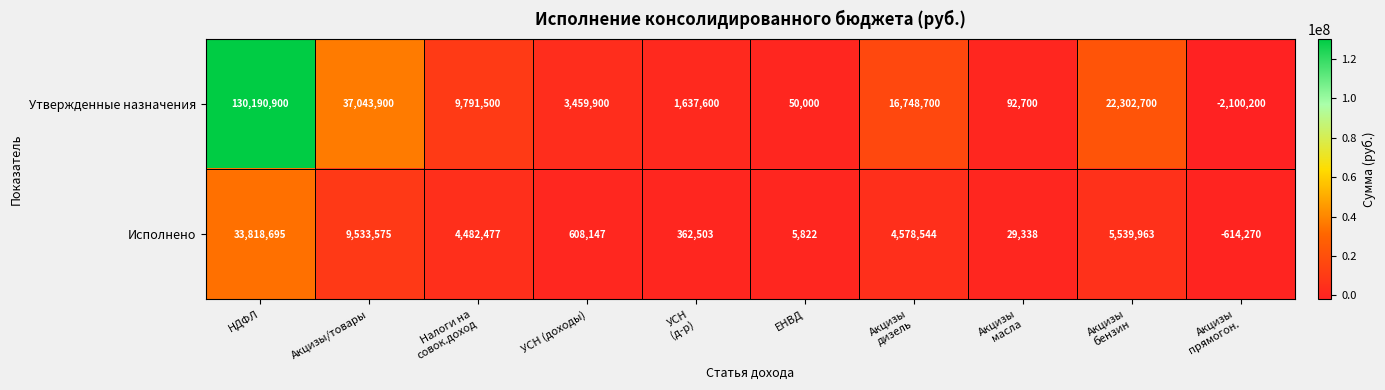

True or false: Исполнено has a value of 850849 at УСН (доходы).

False